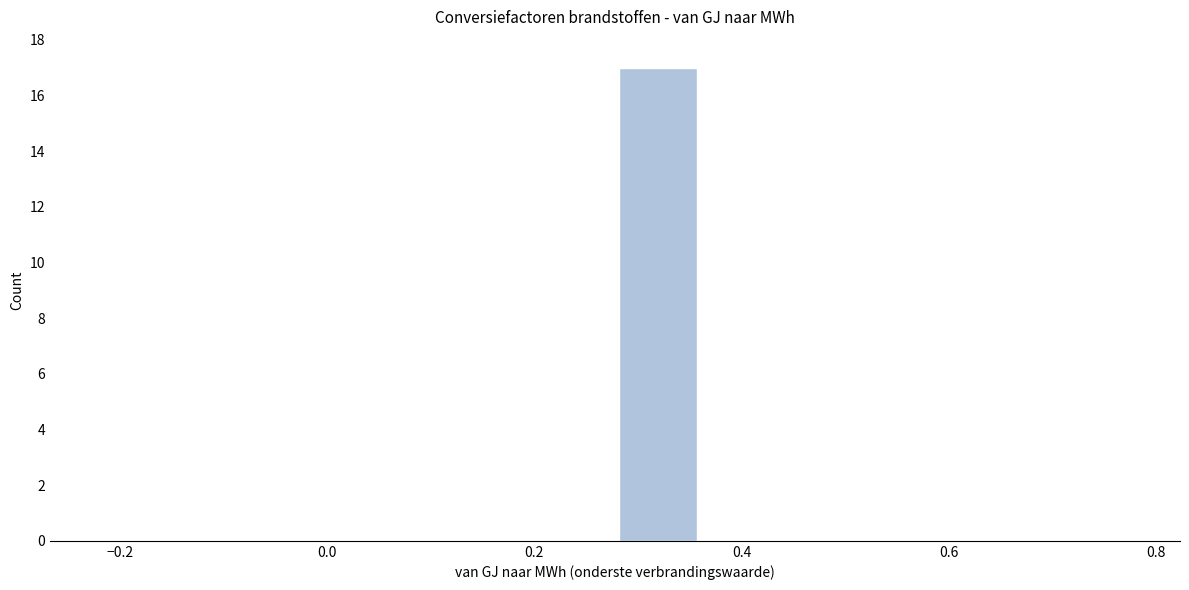

How tall is the bar that spans 0.28 to 0.36 on the x-axis? Neither the bar edges nor the heights are printed on the chart, so give them approximately, as read against the axes.

17